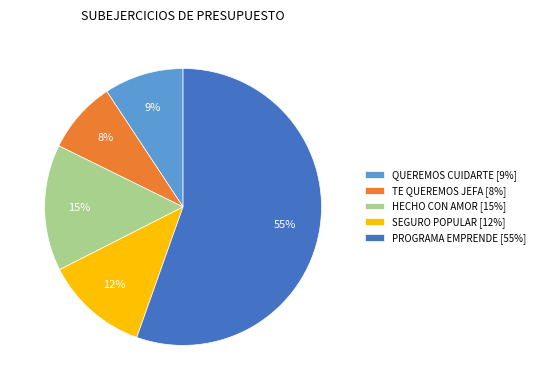

To the nearest percent, what portion does QUEREMOS CUIDARTE represent?

9%